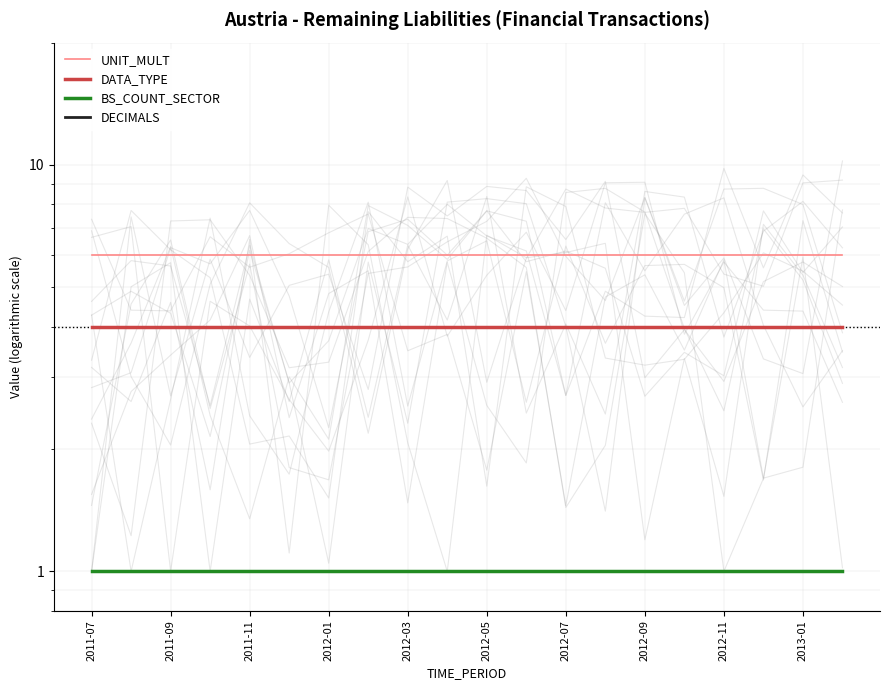

At how many categories does at least one series exceed 4?

20